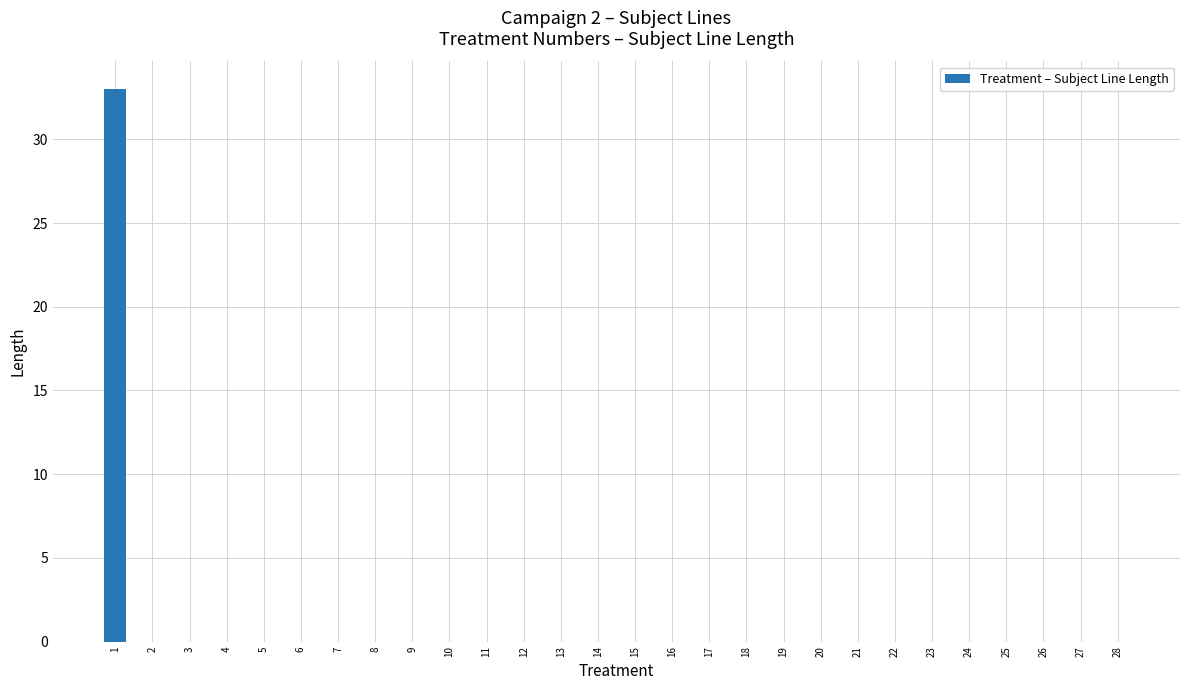

True or false: the data shows -15 at 12.

False